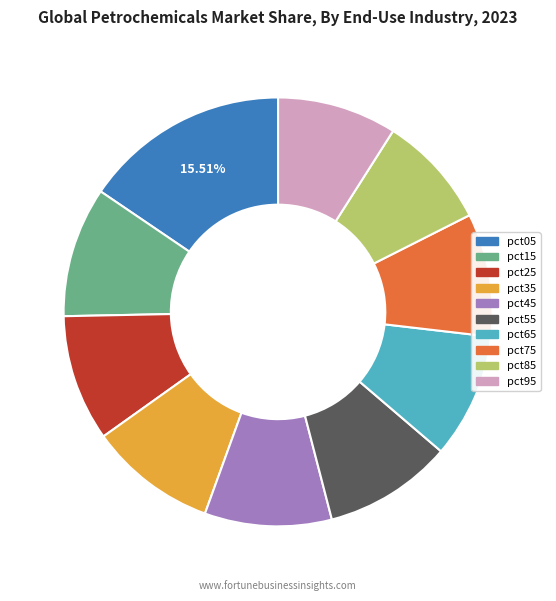

To the nearest percent, what percentage of the pie is pct15?

10%